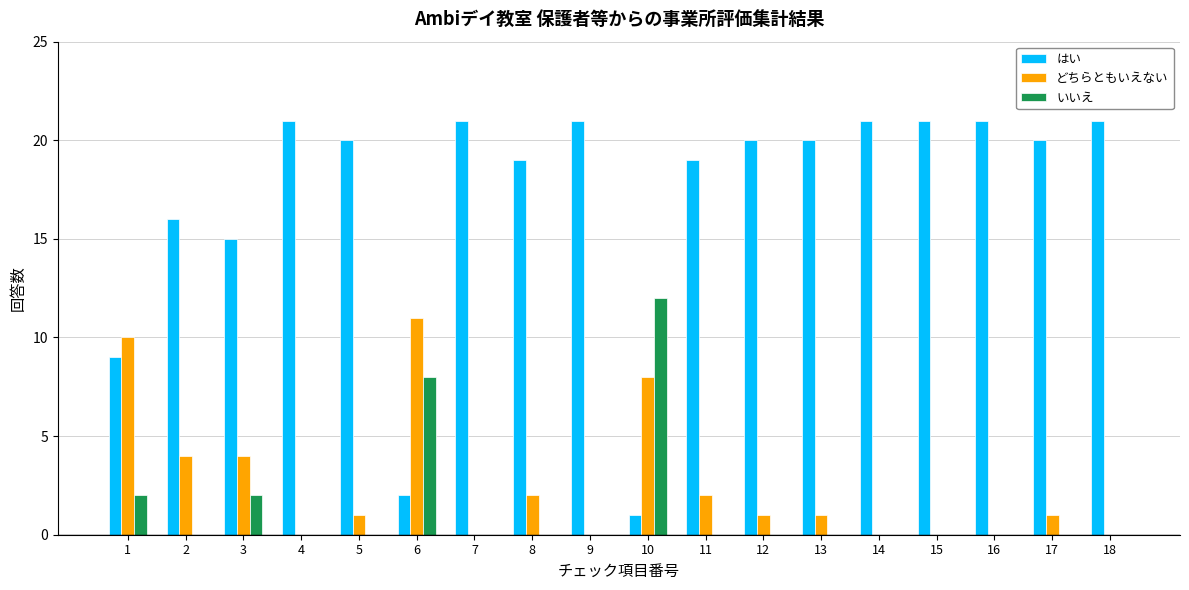

How many groups of bars are there?

18